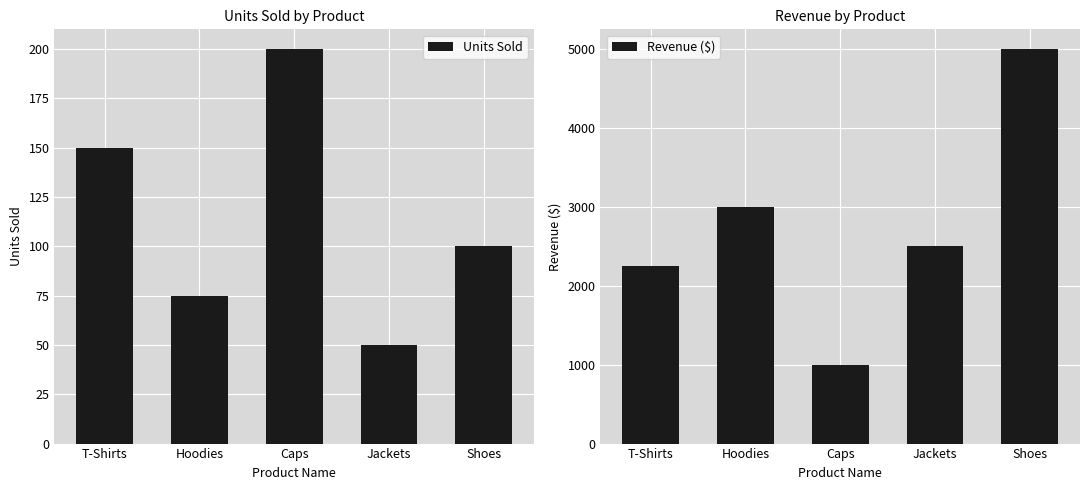

What is the total value across all series at Hoodies?

3075